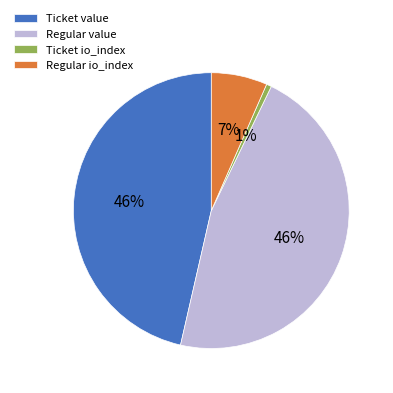

Is the sum of Regular io_index and Ticket value greater than half?

Yes